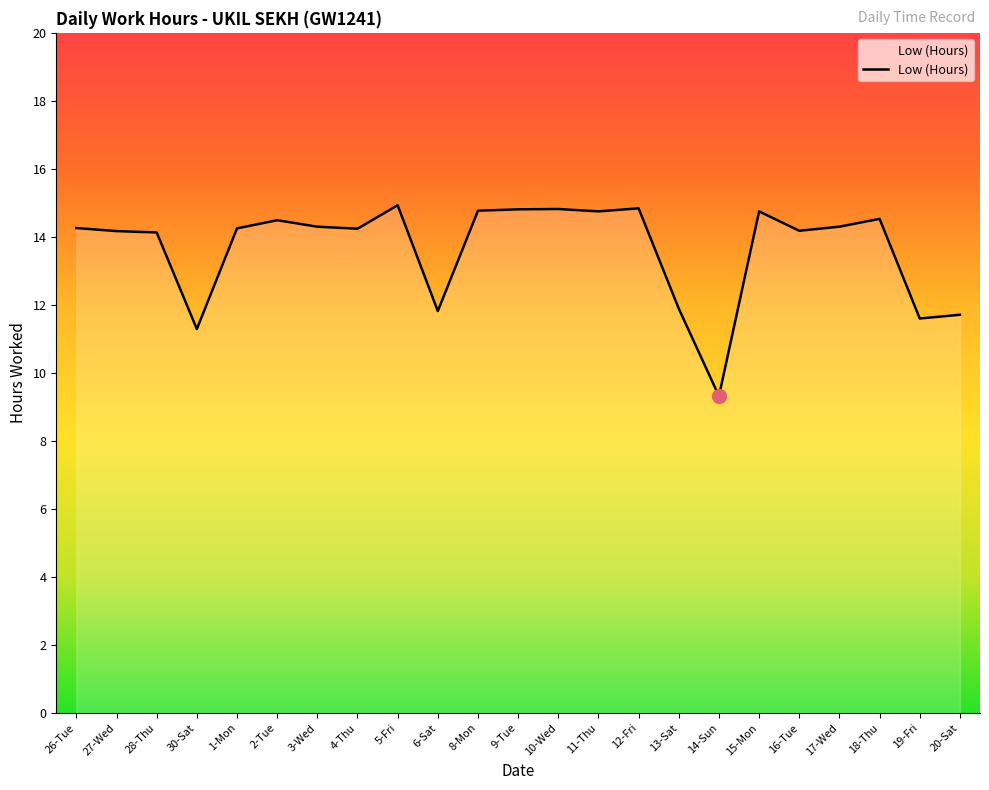

Between 18-Thu and 20-Sat, which is larger?

18-Thu